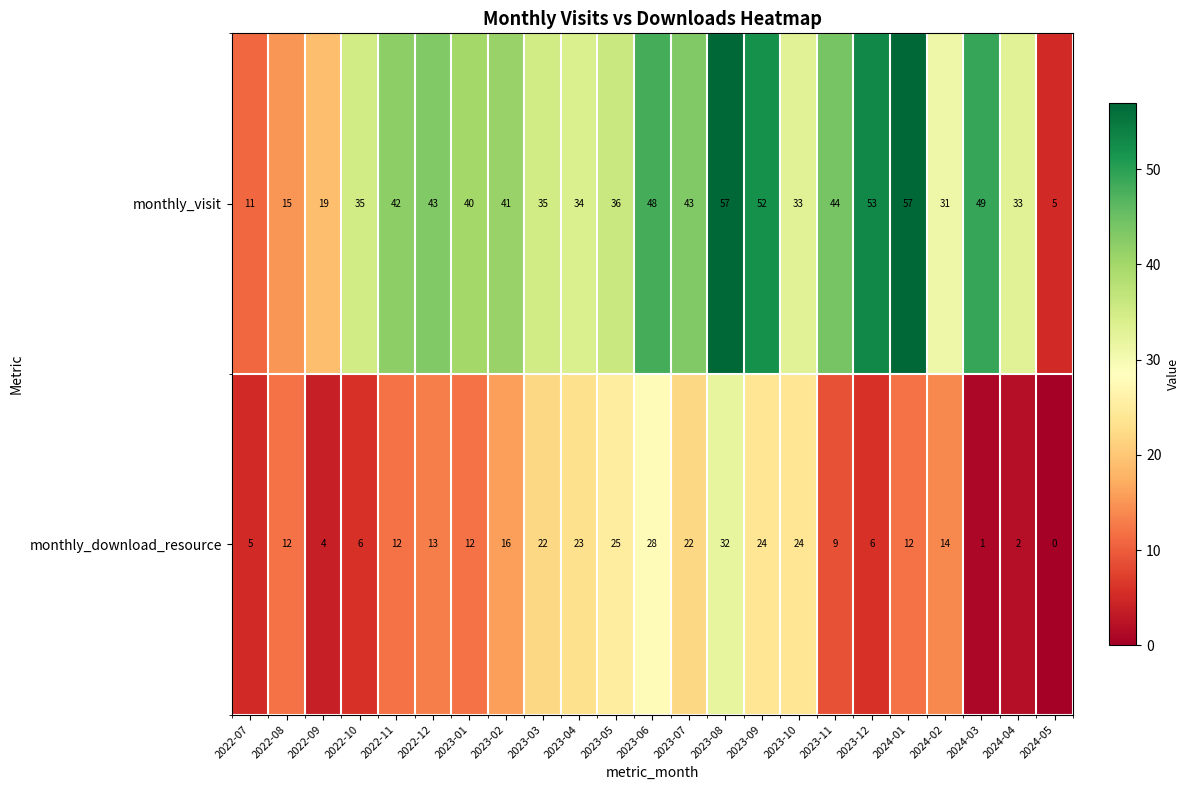

The value of monthly_visit at 2023-08 is 57. True or false?

True